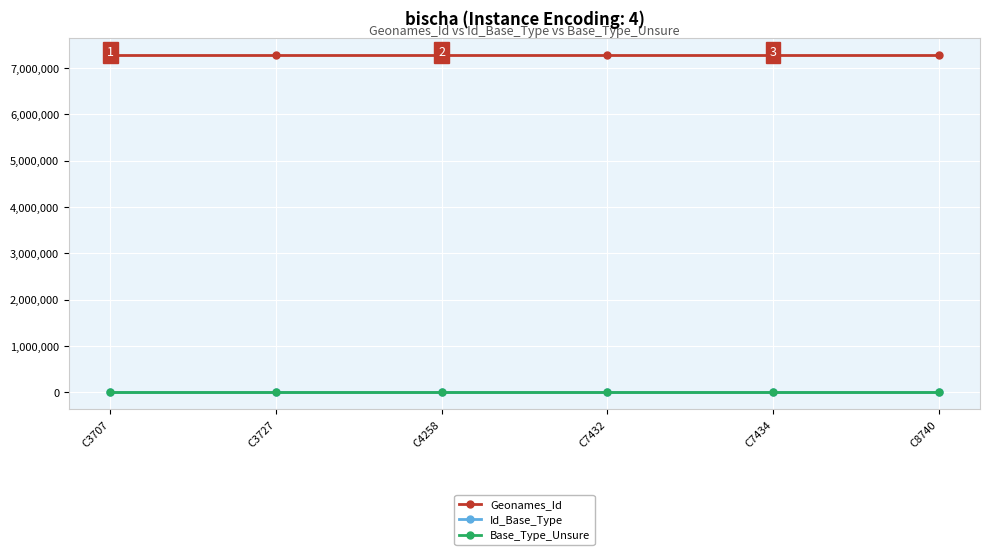

True or false: Geonames_Id and Base_Type_Unsure cross at least once.

False